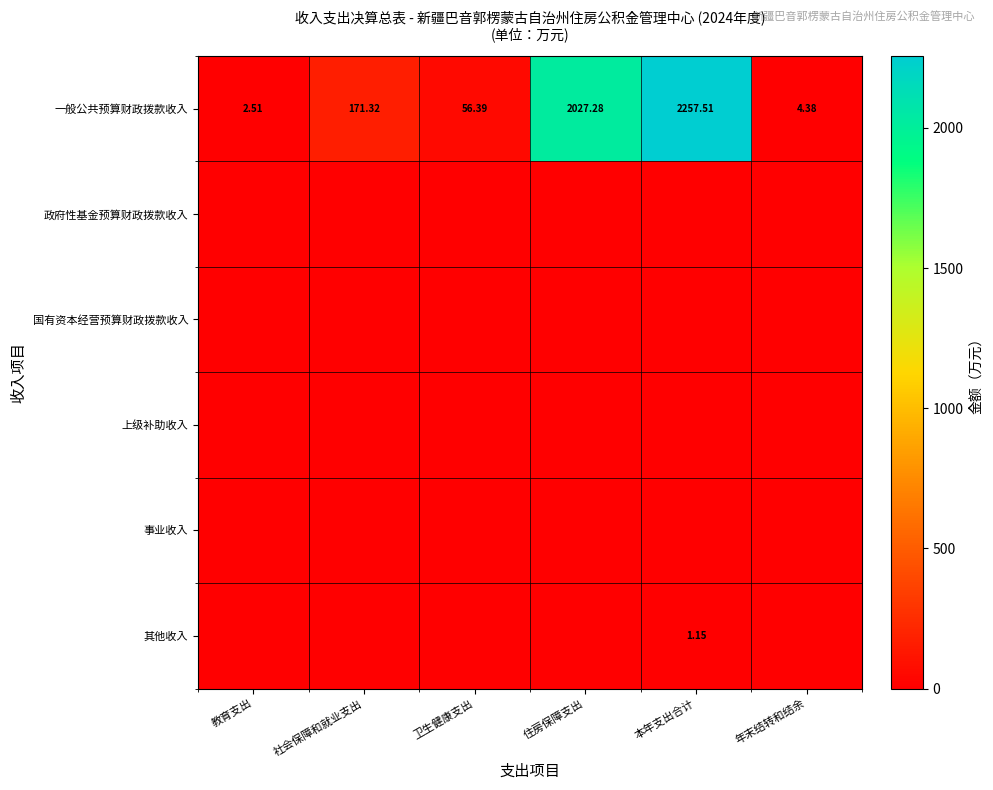

Which has a higher value, 住房保障支出 or 卫生健康支出?

住房保障支出